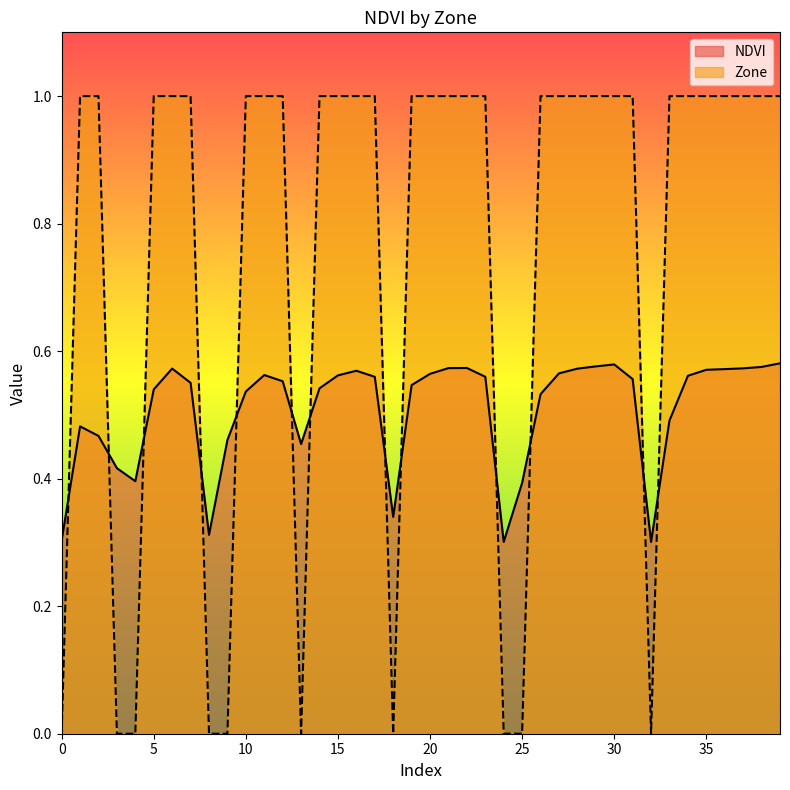

List the series in order of their peak value, lowest first.

NDVI, Zone